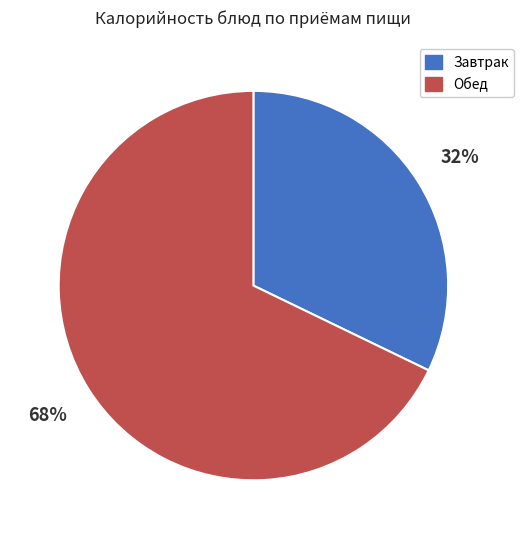

Combined, do Завтрак and Обед account for over 50%?

Yes